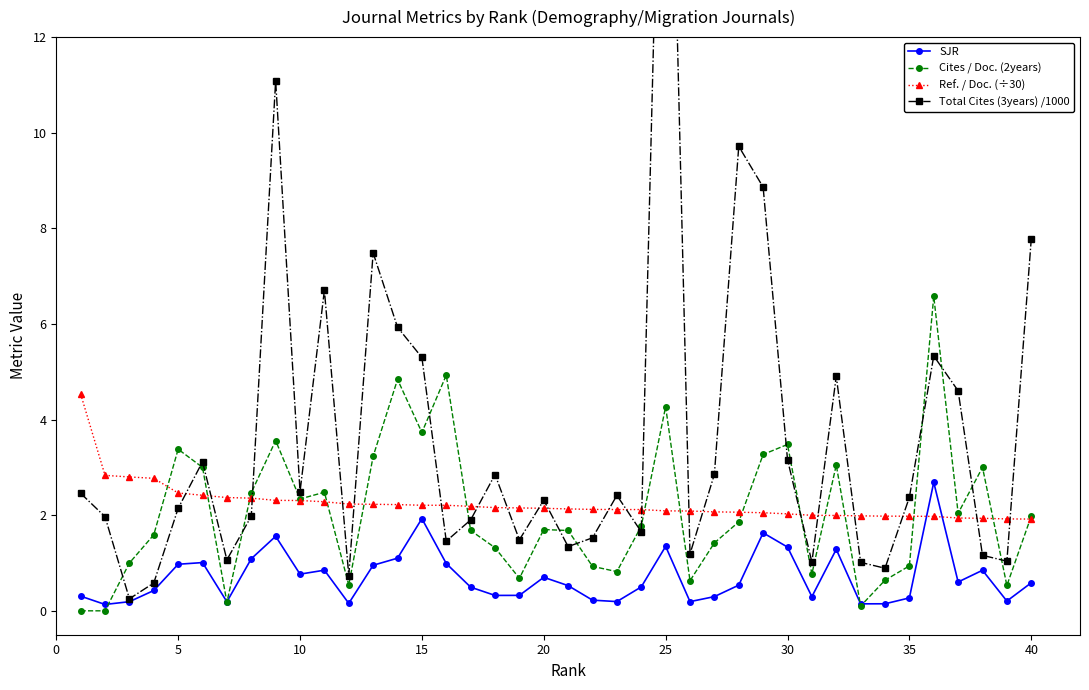

Read the SJR value at 20.

0.7